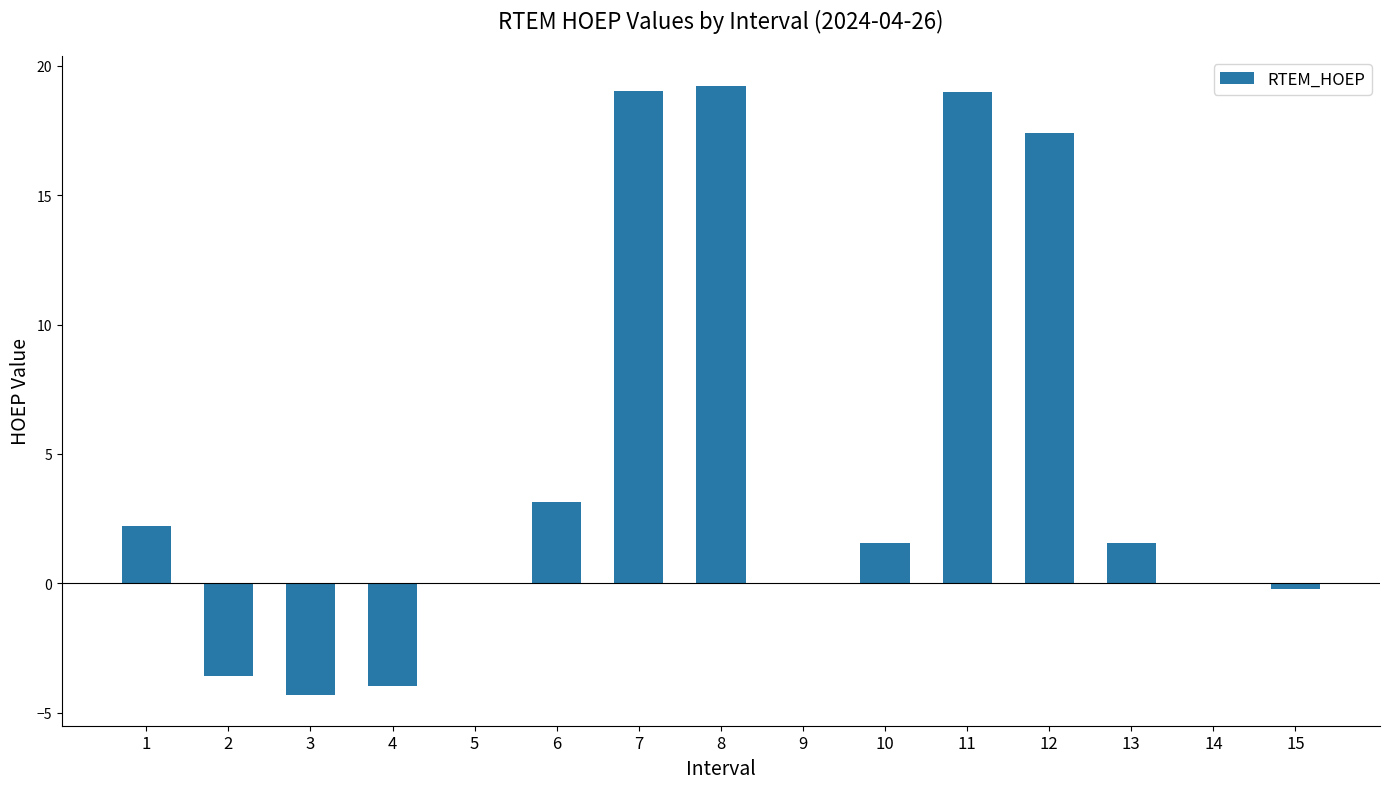

At which label is the value closest to 7?

6